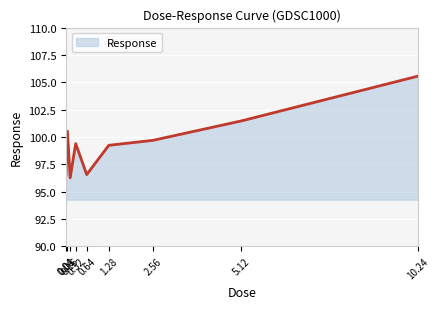

The chart shows a value of 101.5 at 5.12. True or false?

True